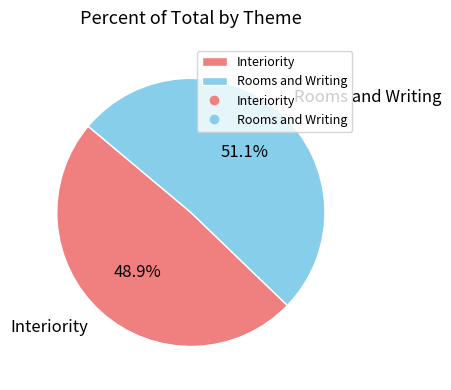

What is the ratio of the value at Interiority to the value at Rooms and Writing?

1.0